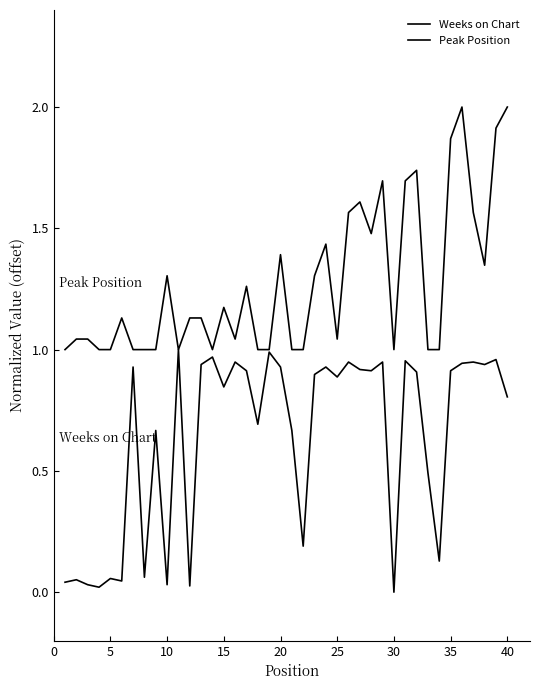

How many lines are shown in the chart?

2